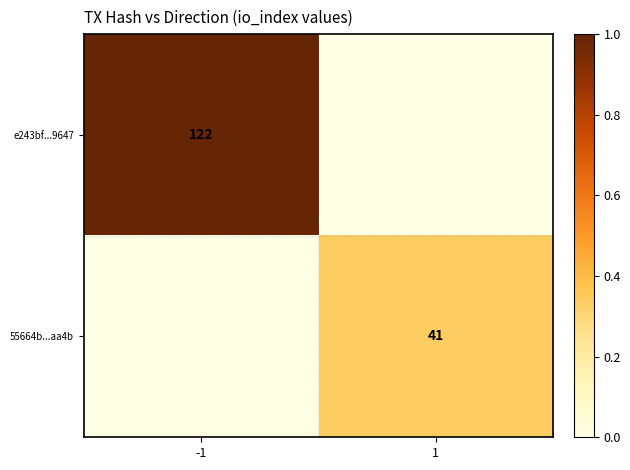

The e243bf...9647 series shows 195 at -1. True or false?

False